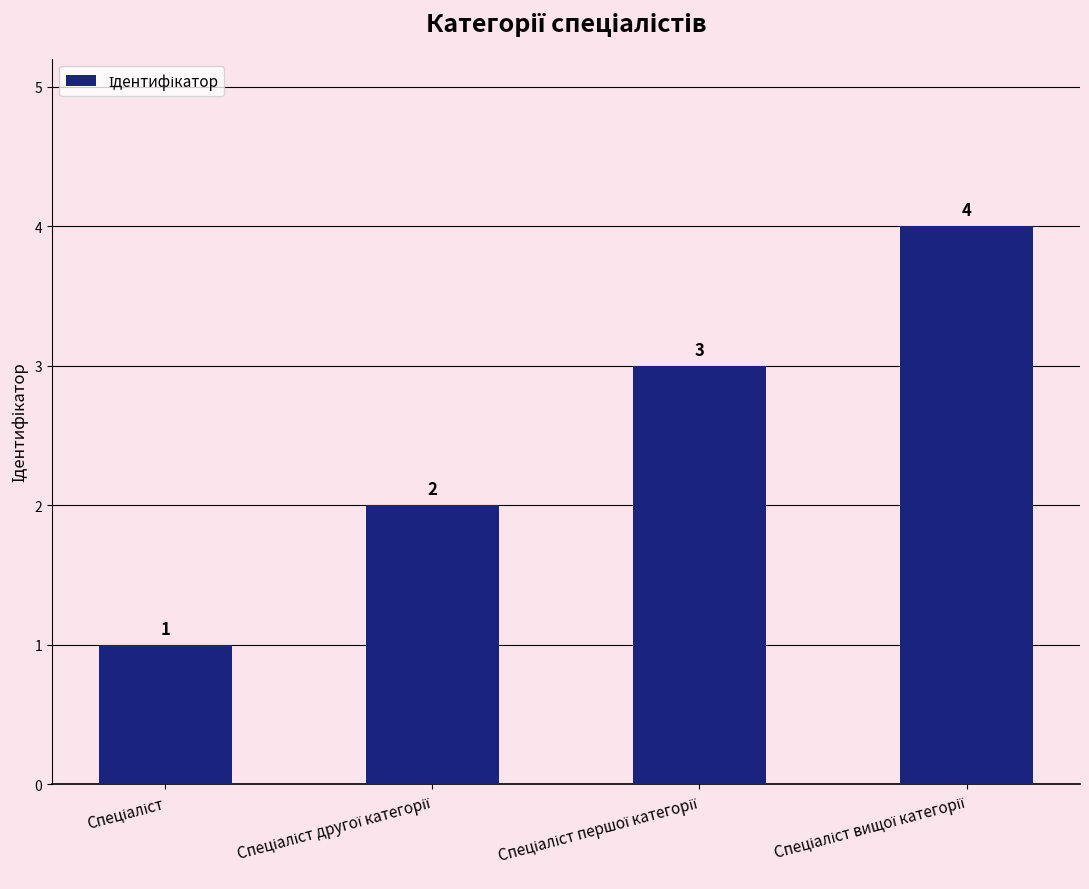

Count the values in the range 2 to 4.

3